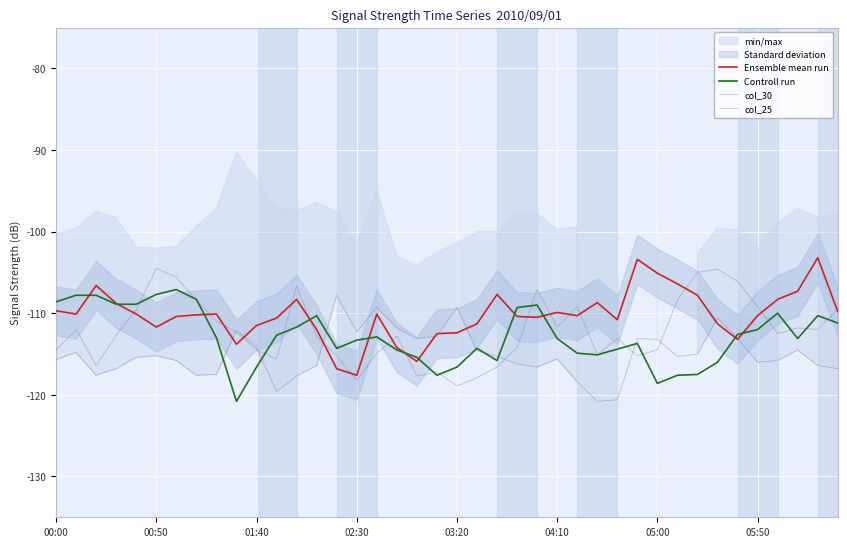

At how many categories does at least one series exceed -114?

40